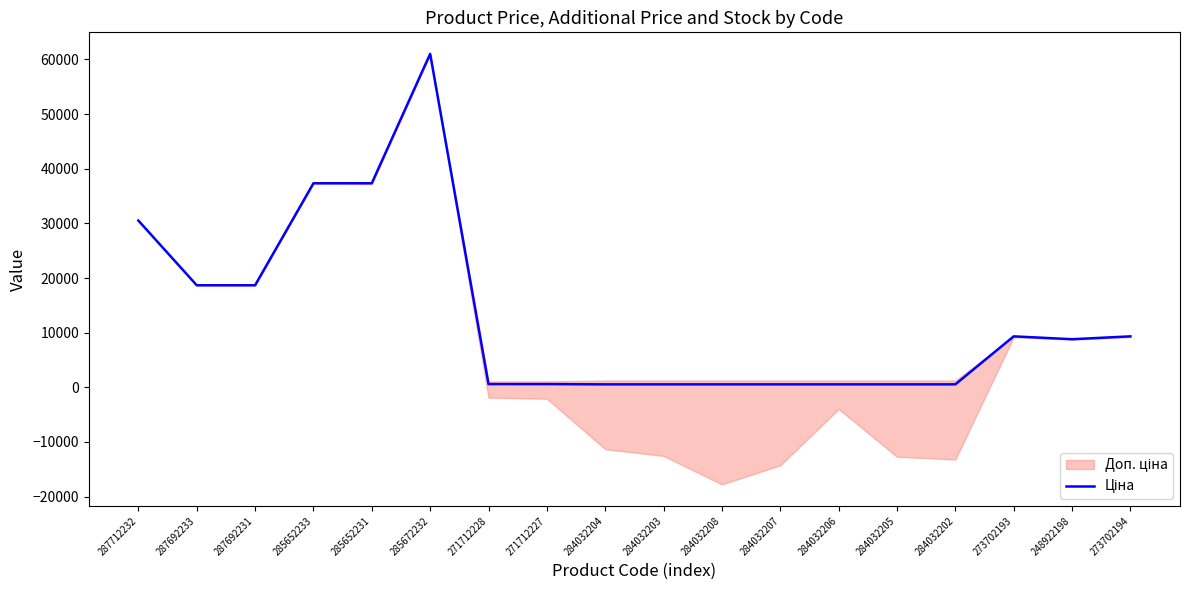

What is the average value?

13107.0